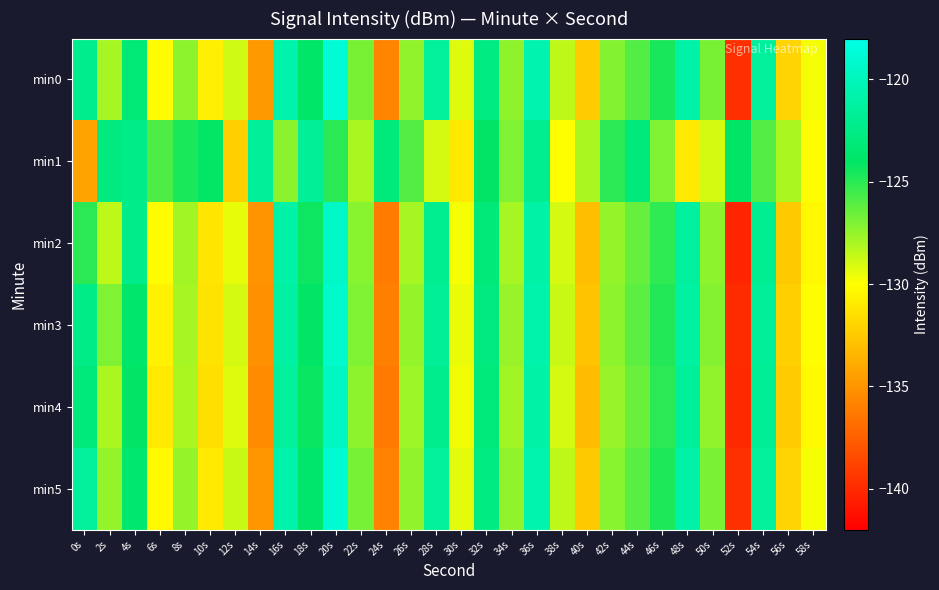

What is the total value across all series at 12s?

-777.4